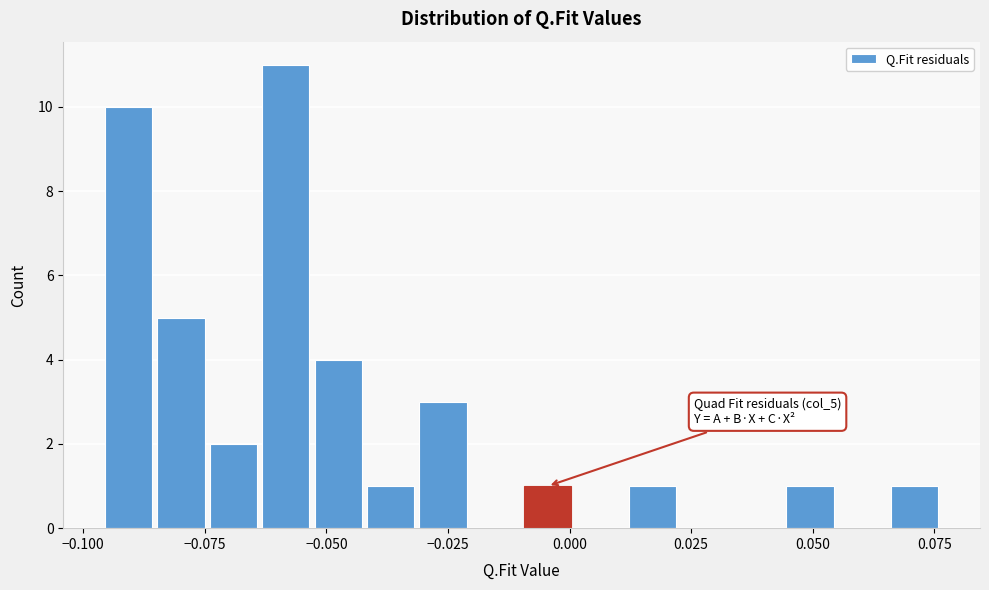

Read against the x-axis, roughly where is the centre of the tallest bar?

-0.060